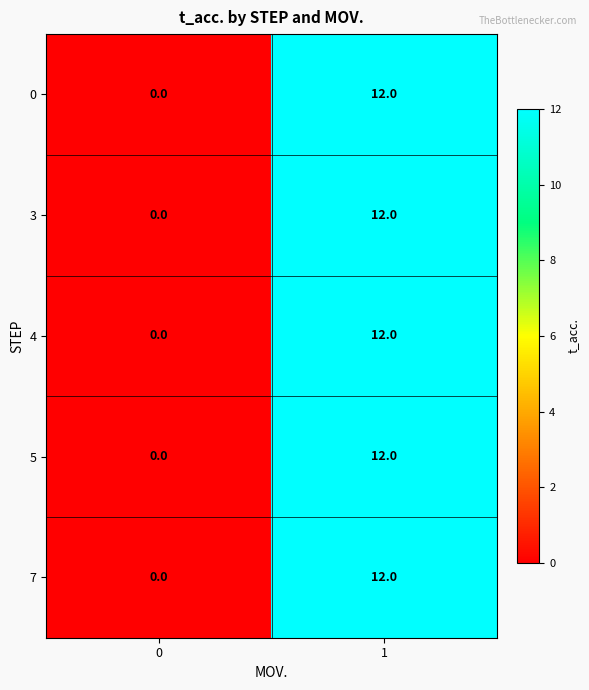

What is the sum of all 4 values?

12